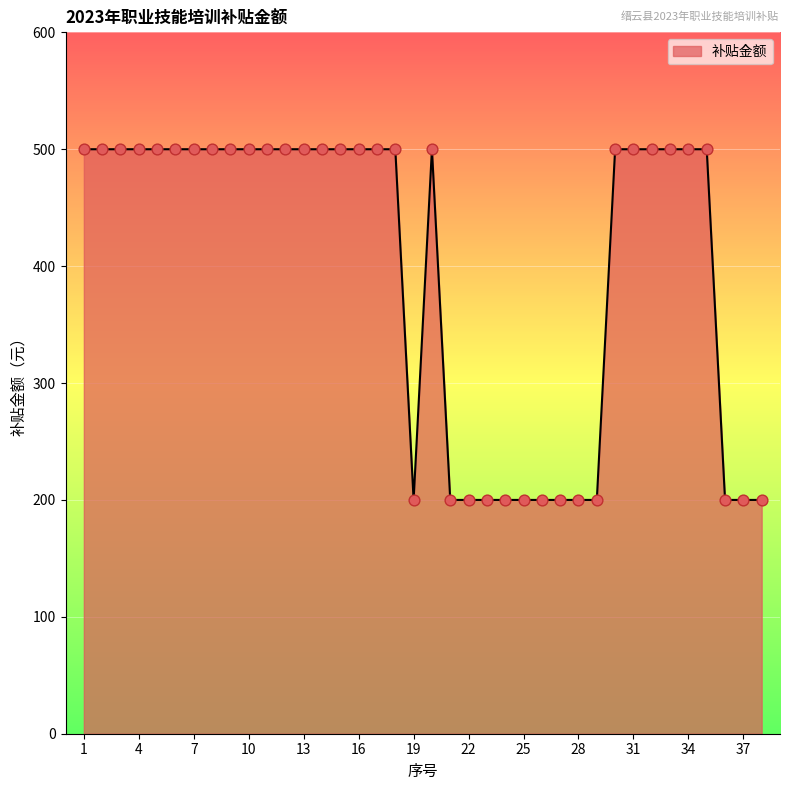

What is the smallest value displayed?

200